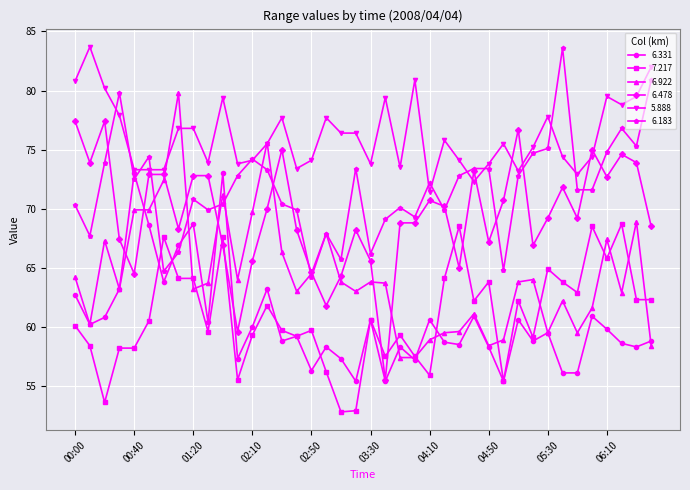

Which series ends up on top after the final intersection of 6.183 and 7.217?

6.183